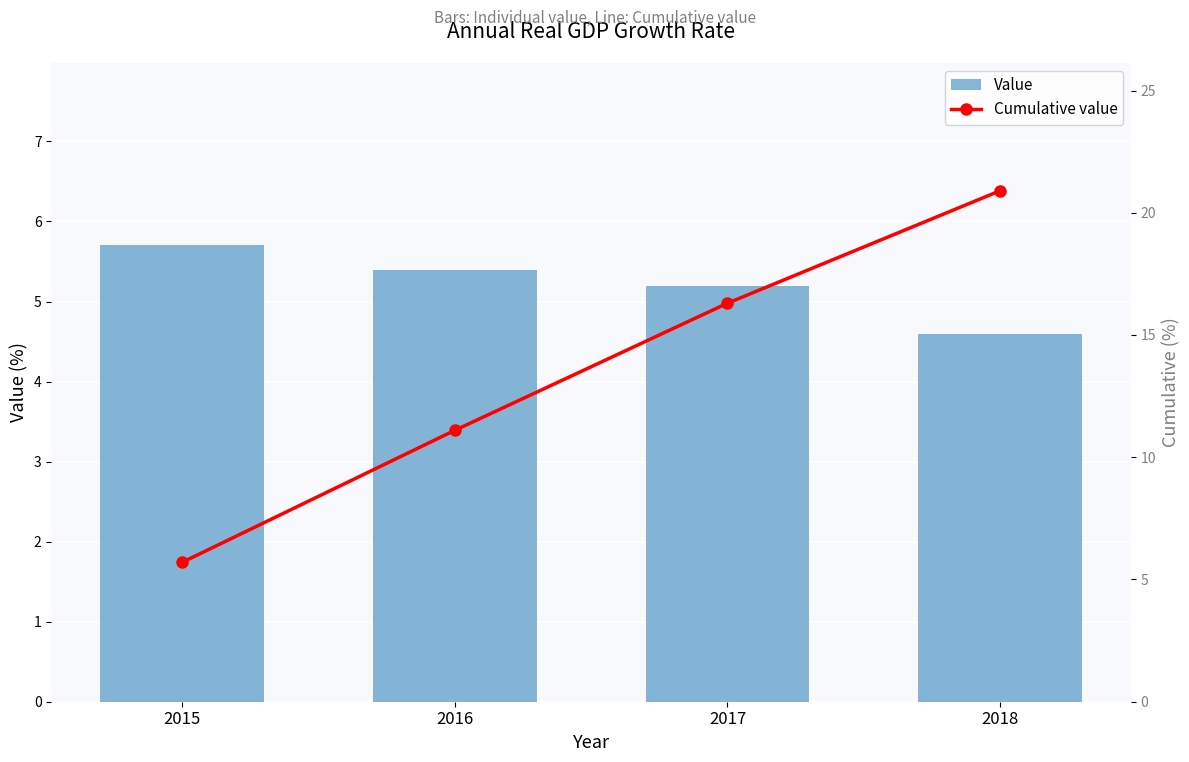

What is the difference between the Value values at 2017 and 2015?

0.5